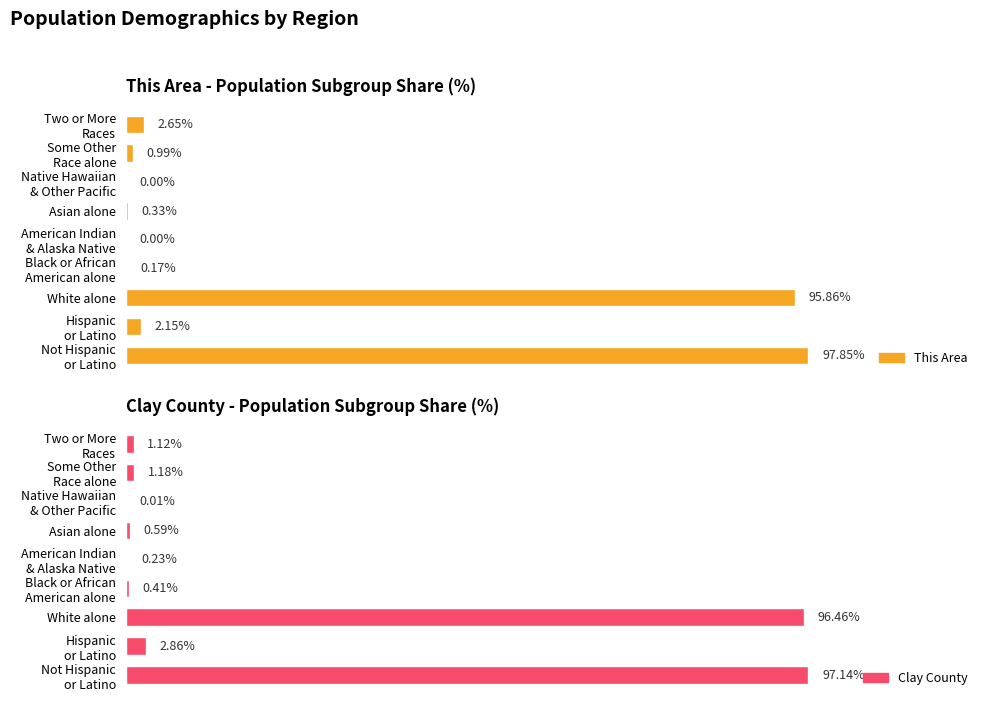

Does the chart contain stacked bars?

No